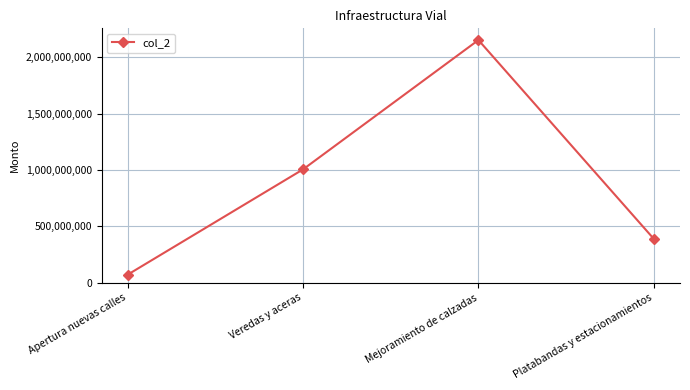

How many categories are shown in the chart?

4